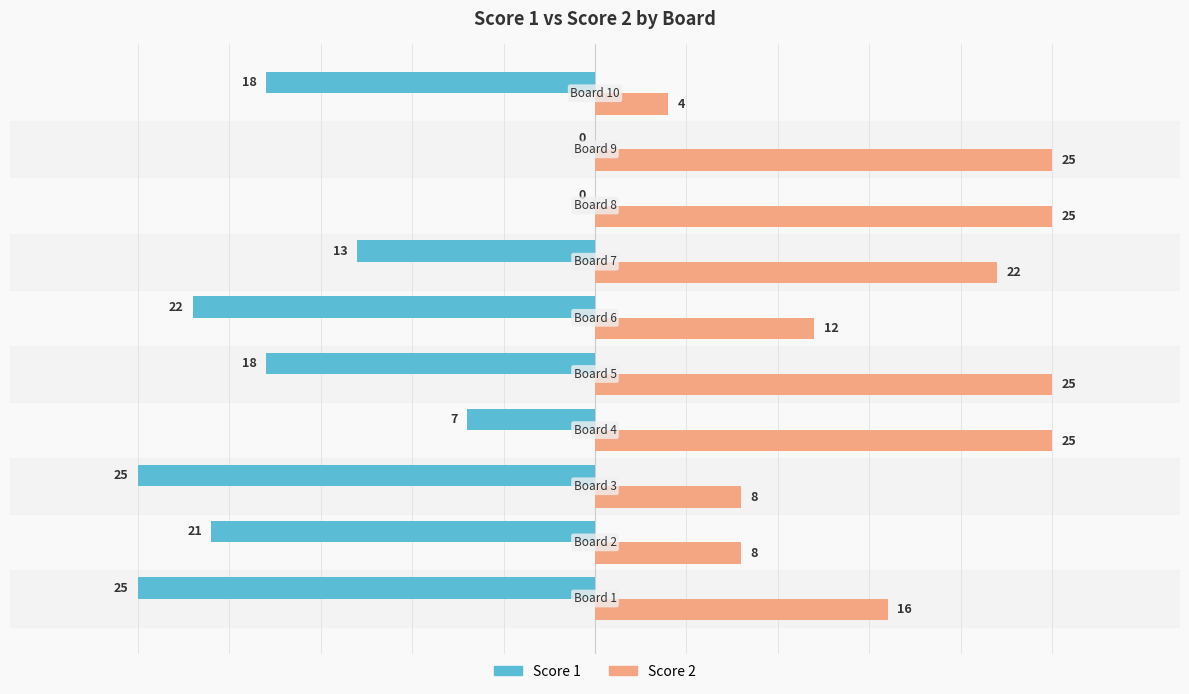

What is the sum of all Score 1 values?

-149